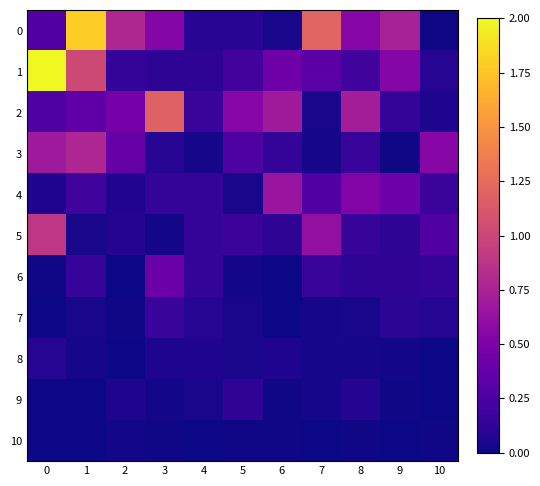

Which series changed the most between 0 and 8?

1